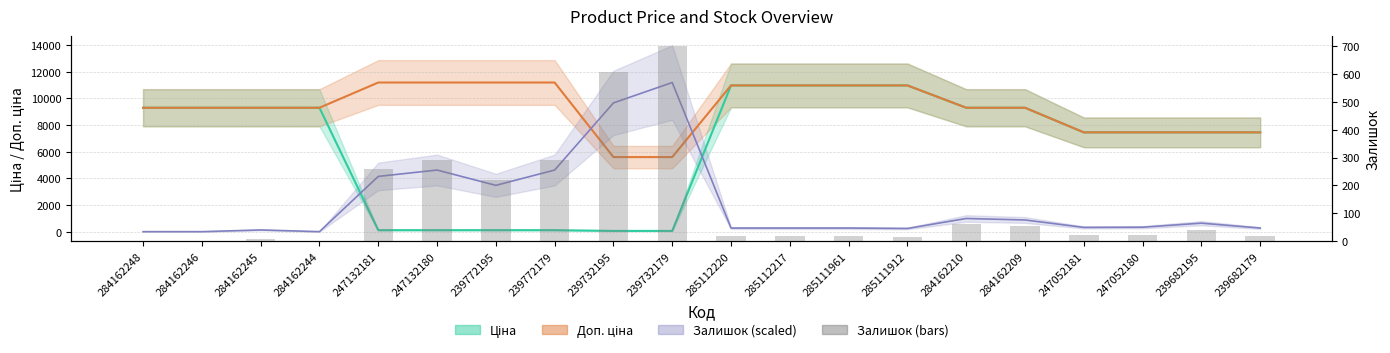

Rank the categories by value from highest to lowest.

239732179, 239732195, 247132180, 239772179, 247132181, 239772195, 284162210, 284162209, 239682195, 247052180, 247052181, 285112220, 285112217, 285111961, 239682179, 285111912, 284162245, 284162248, 284162246, 284162244